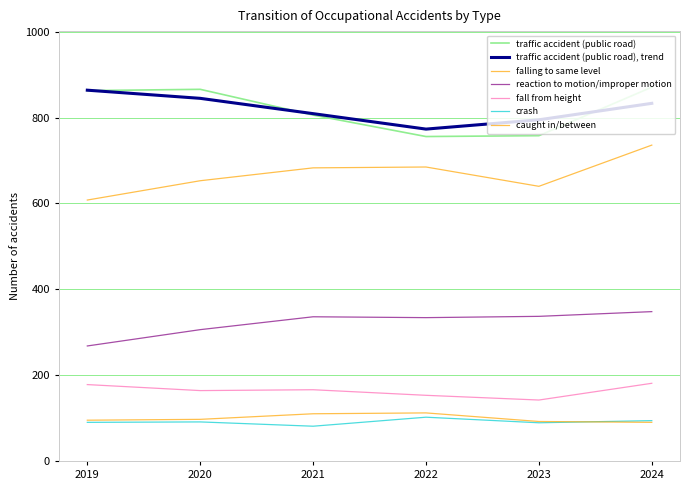

At which category does falling to same level reach its first local valley?

2023